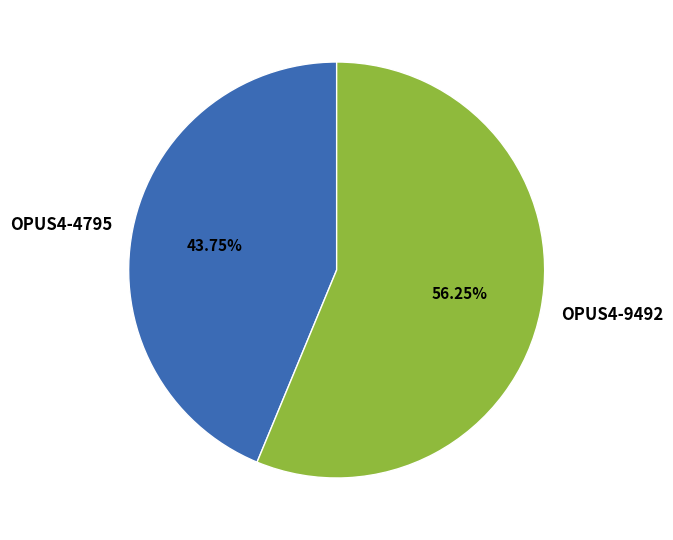

The OPUS4-4795 slice represents 44% of the pie. True or false?

True